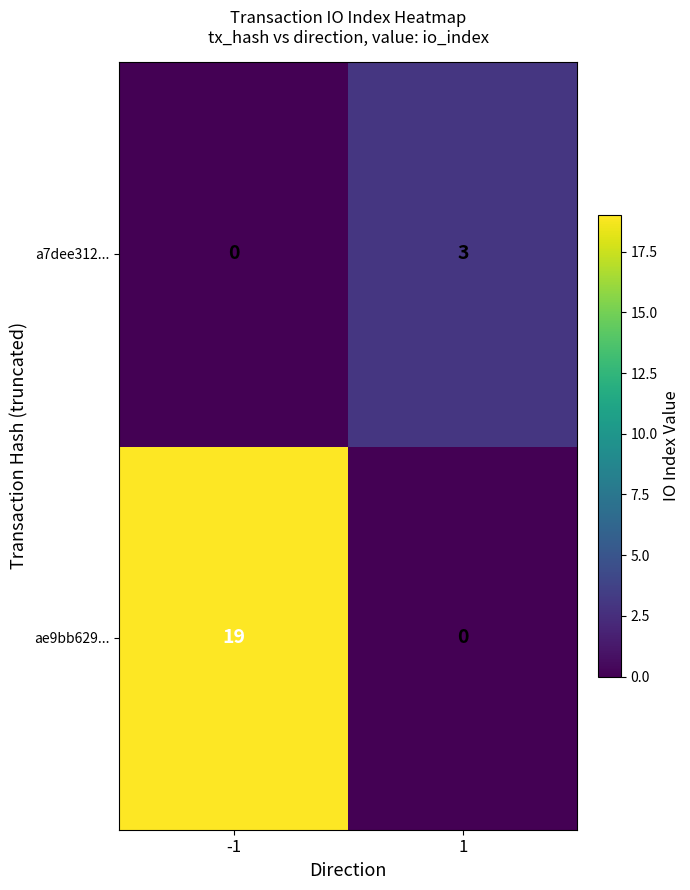

What is the total value across all series at -1?

19